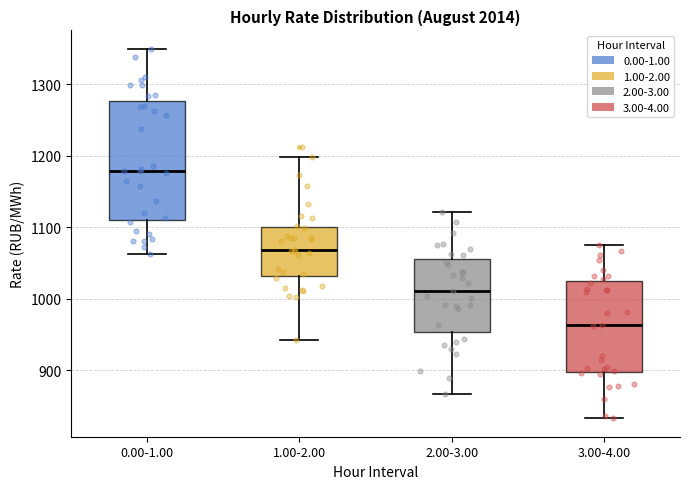

Which box is the tallest, from its lower edge to its upper edge?

0.00-1.00